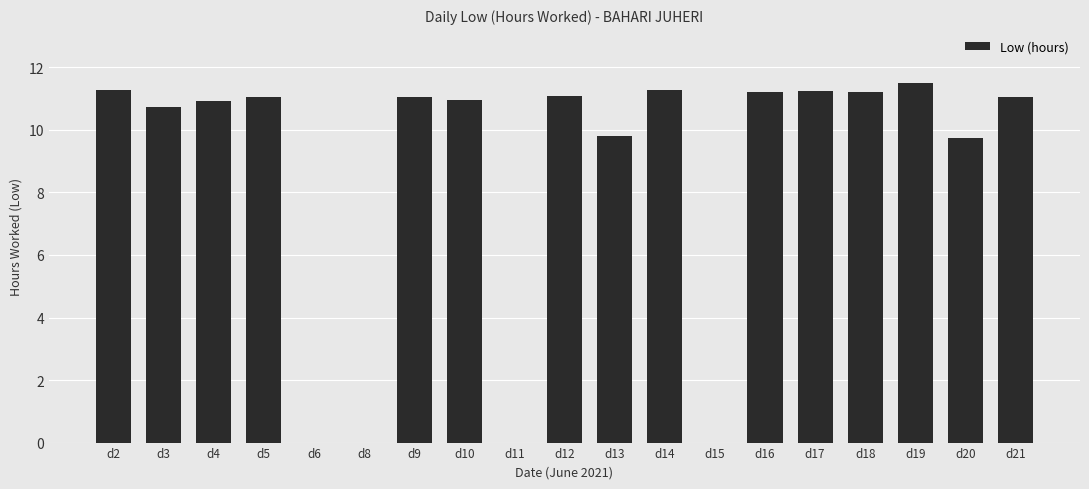

Are the bars horizontal?

No